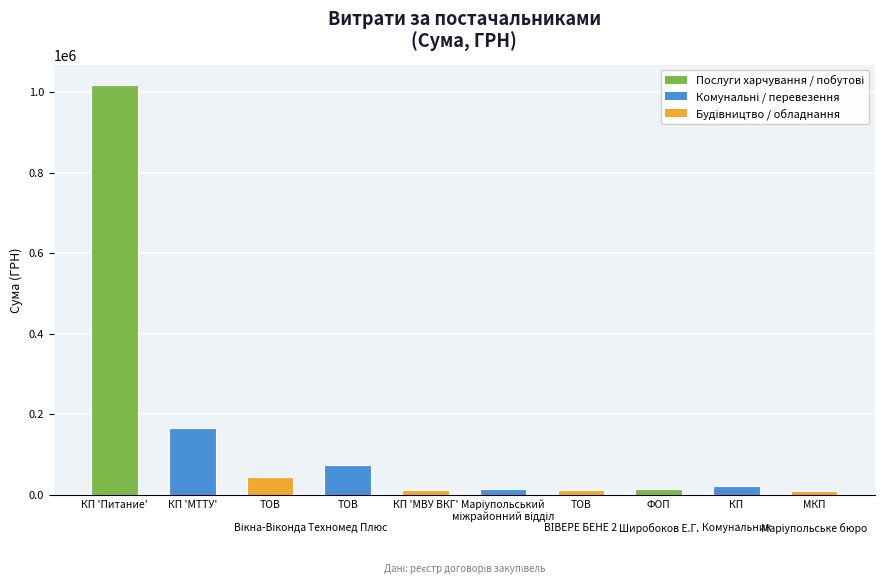

How many distinct data groups are displayed?

1